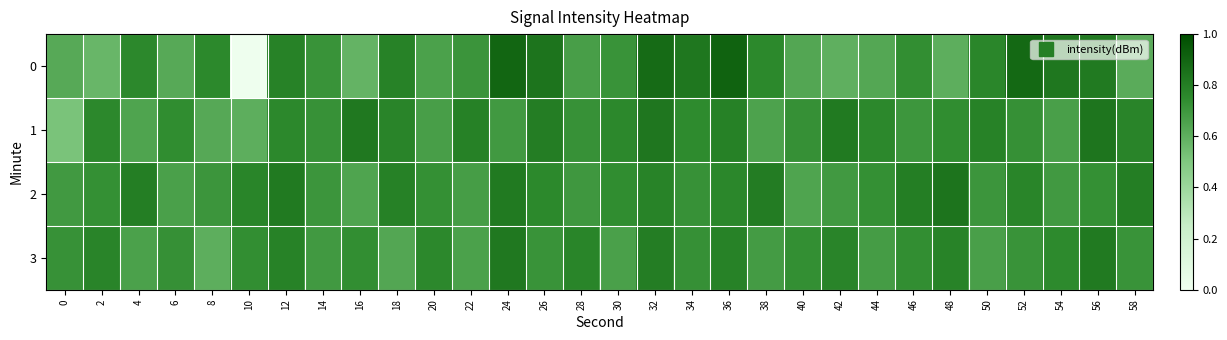

Rank the series at 16 from lowest to highest value.

0, 2, 3, 1